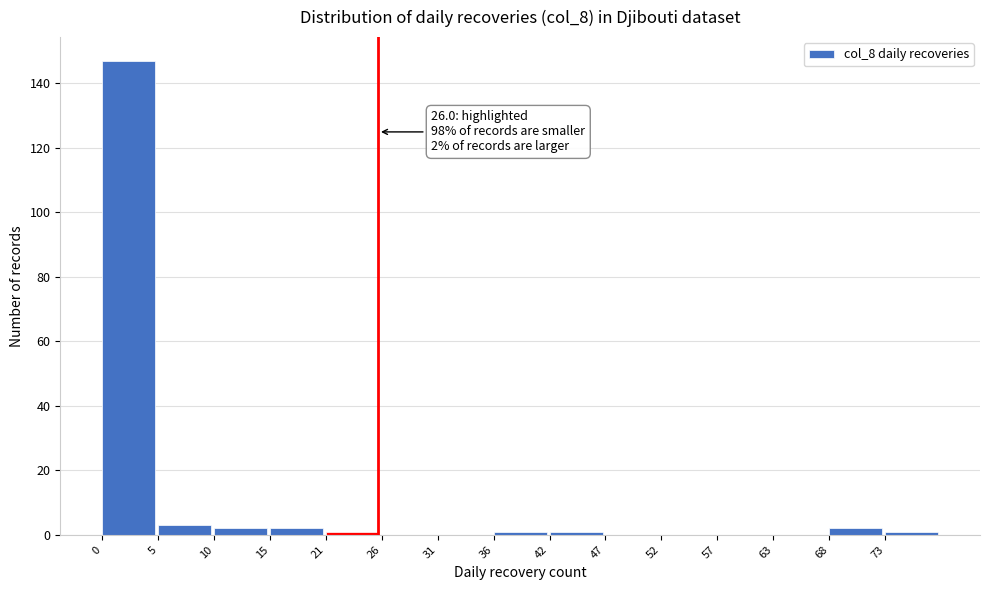

Reading right to left, transcribe all the data shown in this chart.

73=1	68=2	63=0	57=0	52=0	47=0	42=1	36=1	31=0	26=0	21=1	15=2	10=2	5=3	0=147